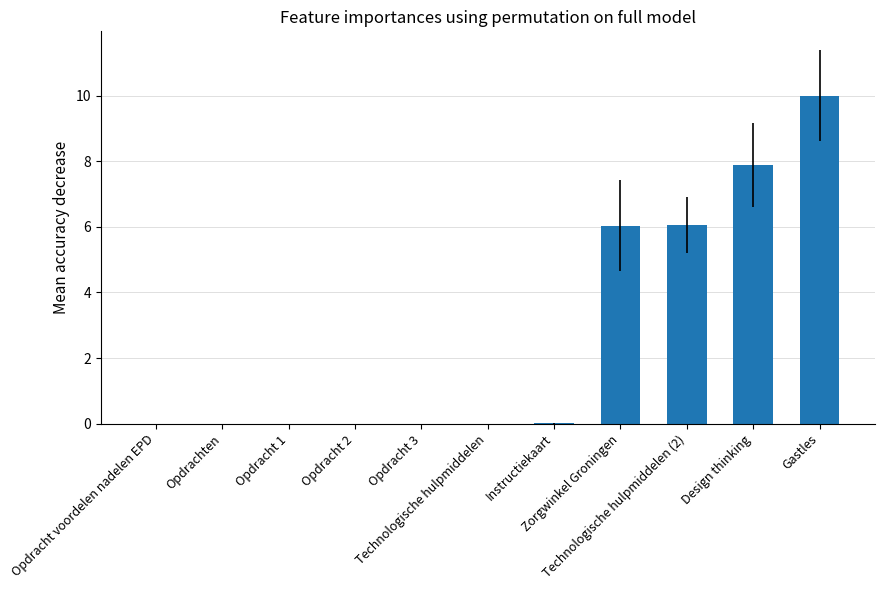

What is the sum of all values?

30.0